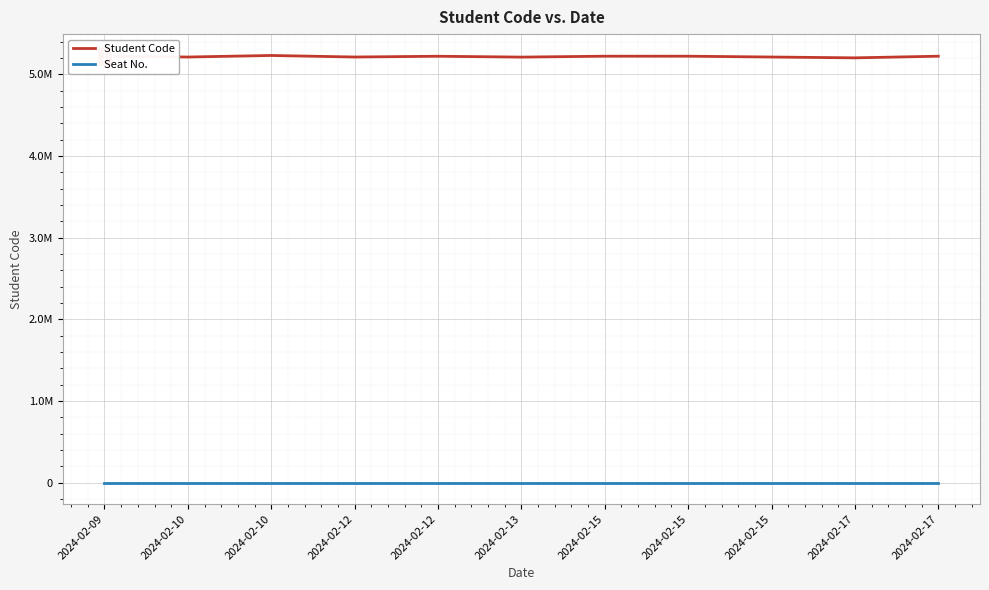

What are all the series names shown in the legend?

Student Code, Seat No.